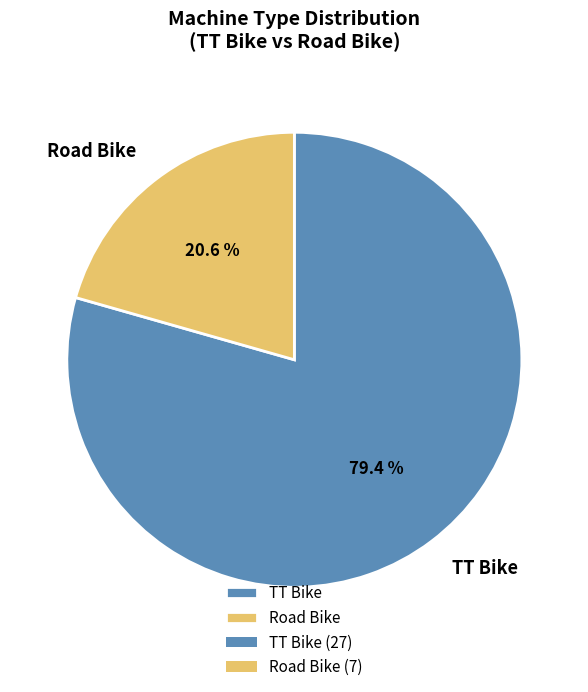

What is the ratio of the value at TT Bike to the value at Road Bike?

3.9